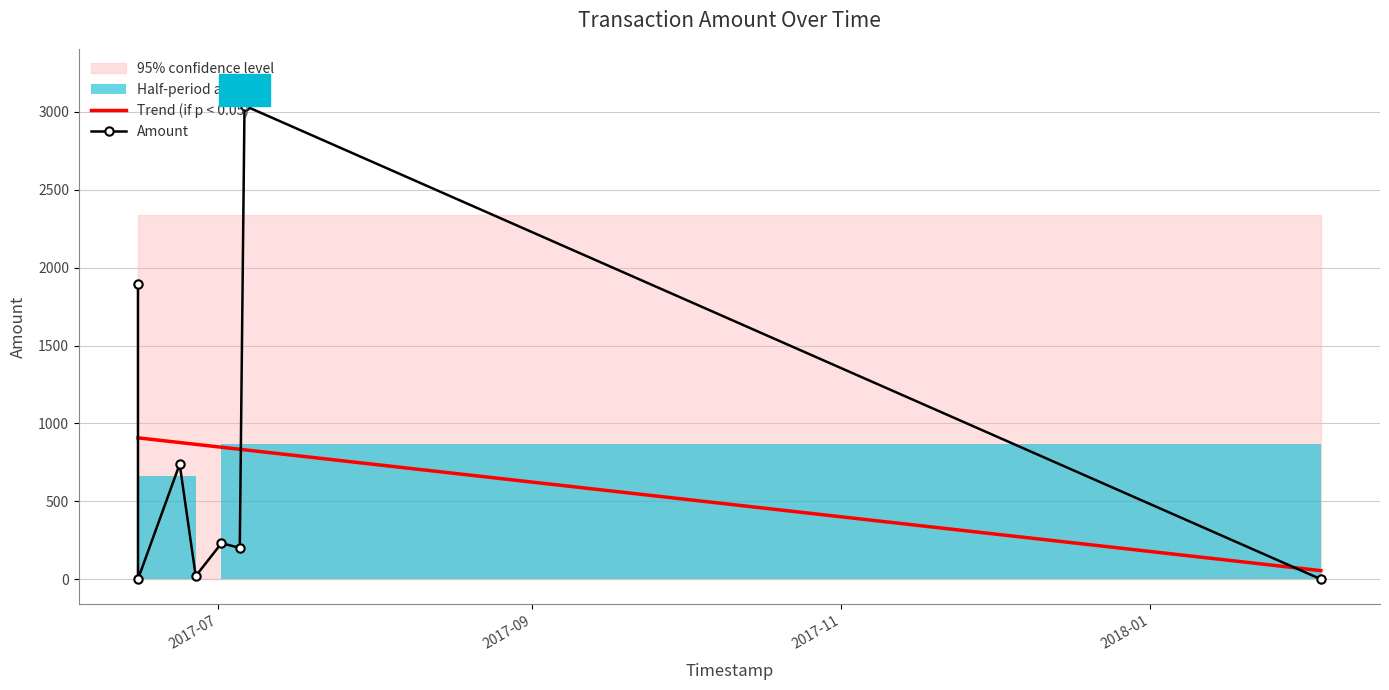

True or false: Trend (if p < 0.05) and Amount cross at least once.

True